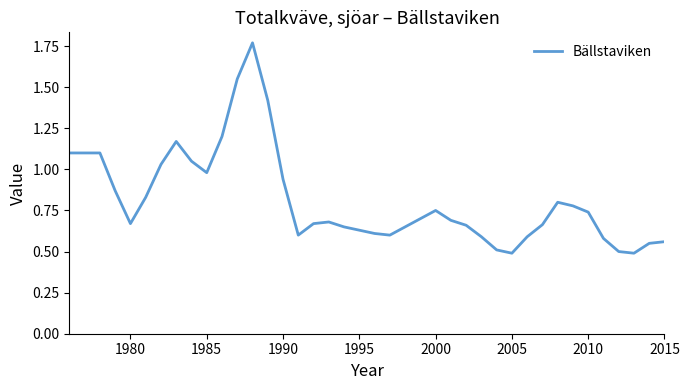

What is the difference between the maximum and minimum values?

1.3